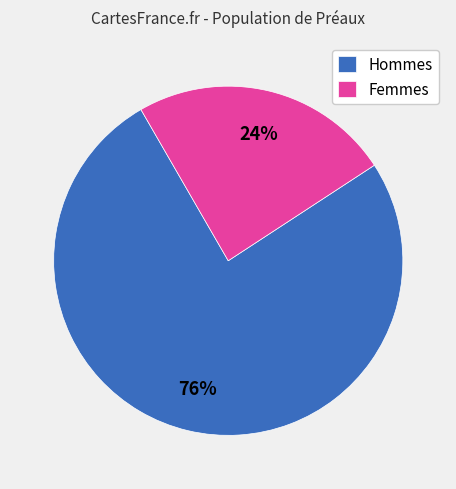

True or false: Hommes accounts for 76% of the total.

True